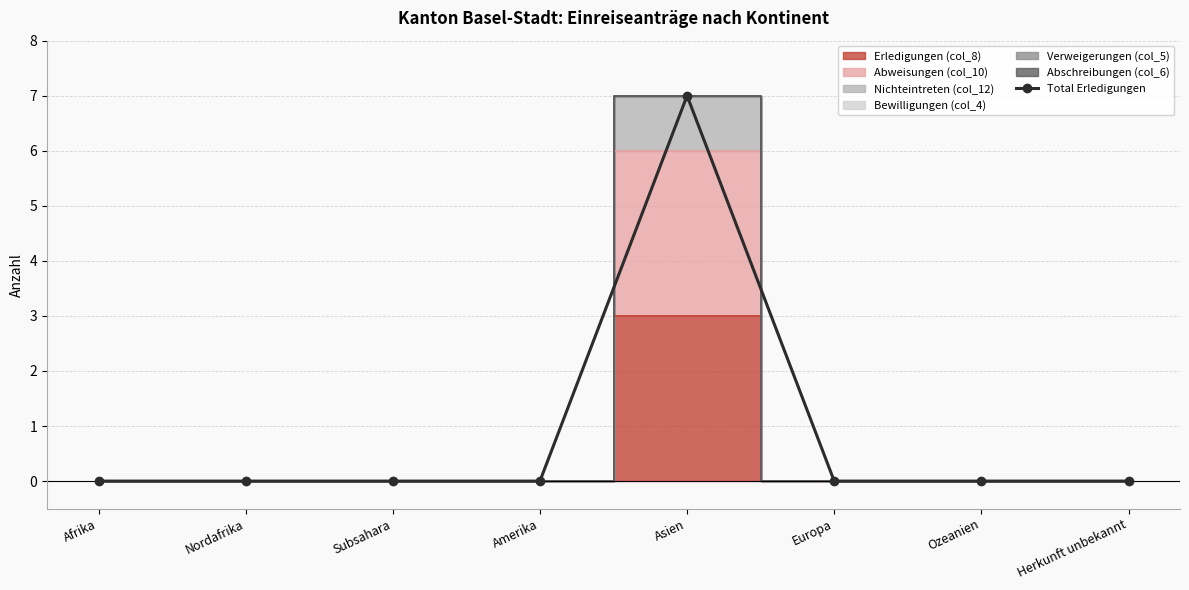

At which category does the data reach its first local peak?

Asien